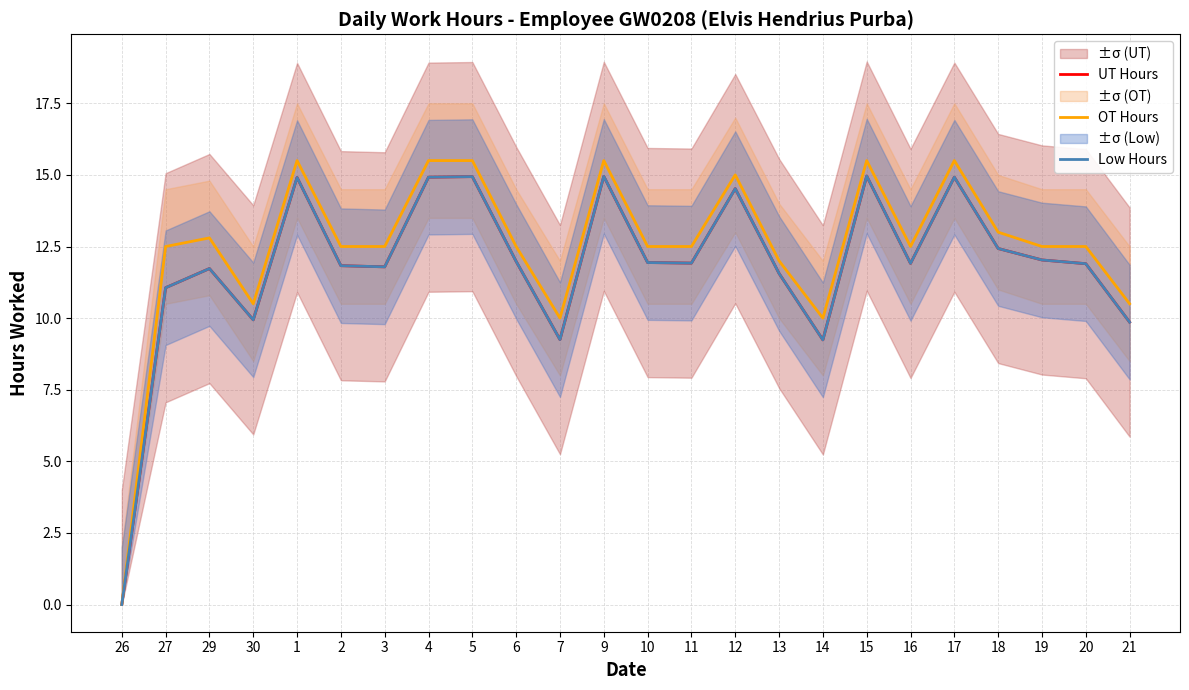

What is the label of the 22nd point from the left?

19